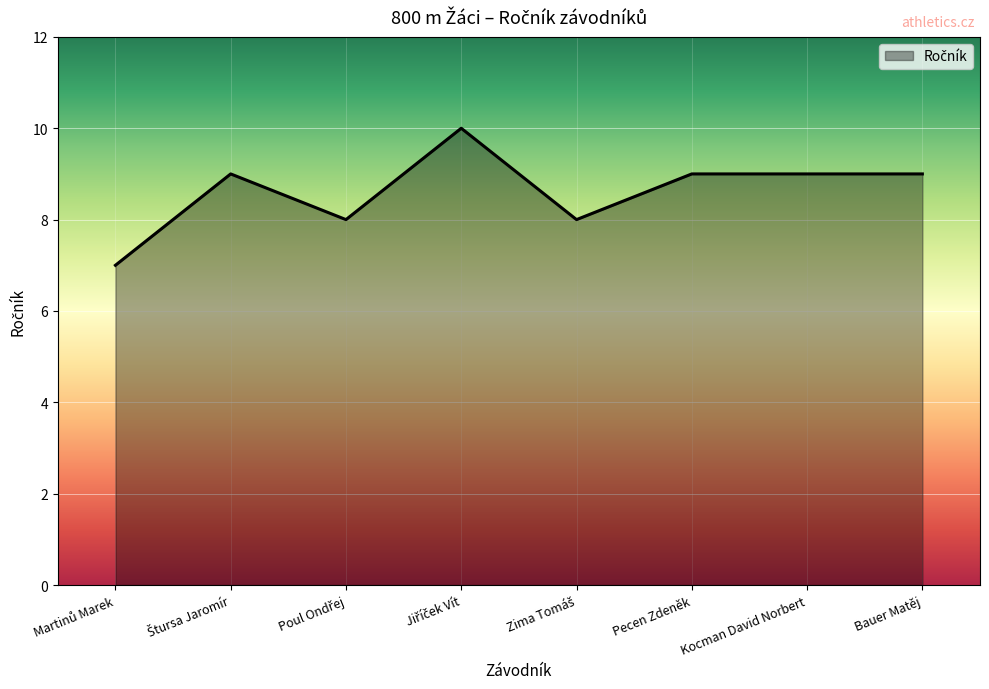

Is it true that the value at Bauer Matěj is 9?

True